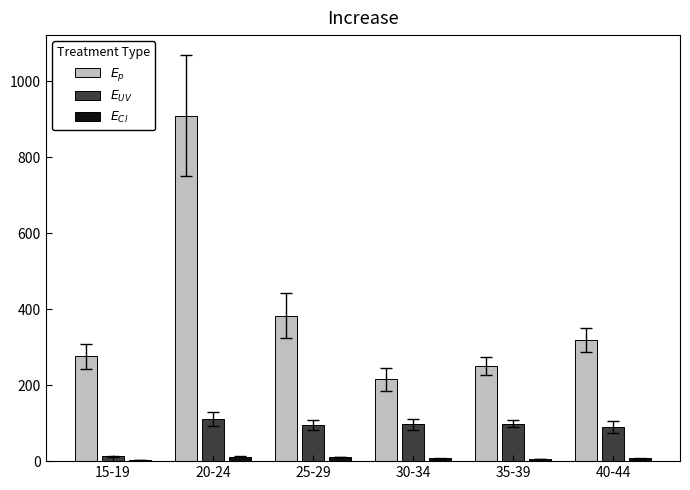

At which category is the sum across all series the highest?

20-24